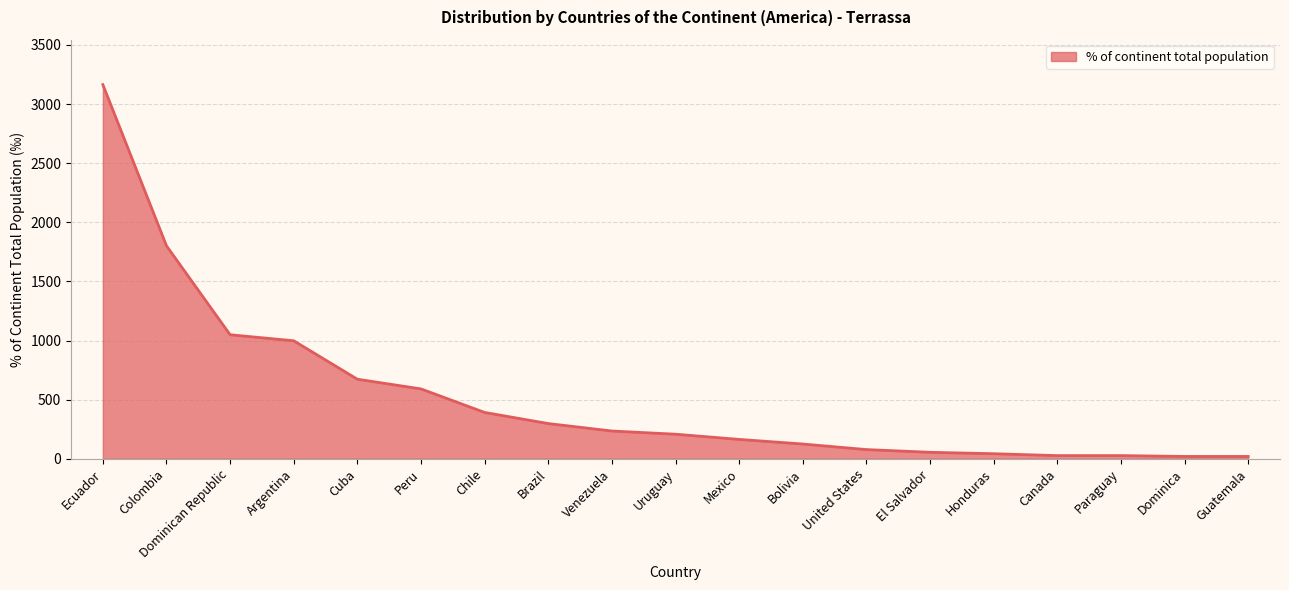

How many distinct data groups are displayed?

1